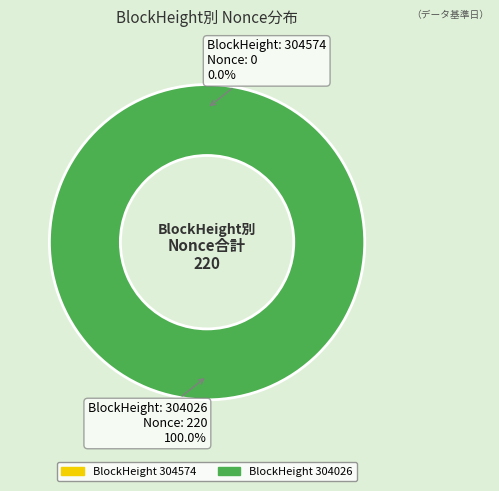

What percentage is the 304026 slice, to the nearest percent?

100%